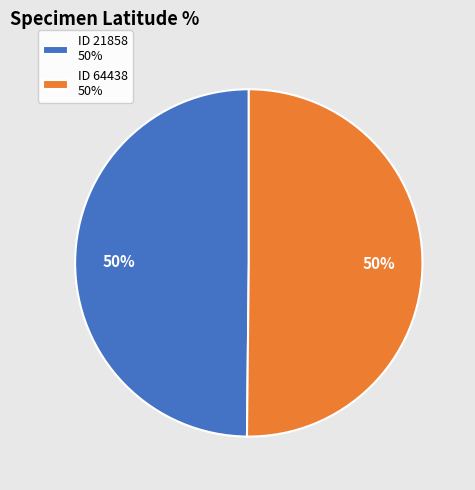

How many segments does this pie chart have?

2